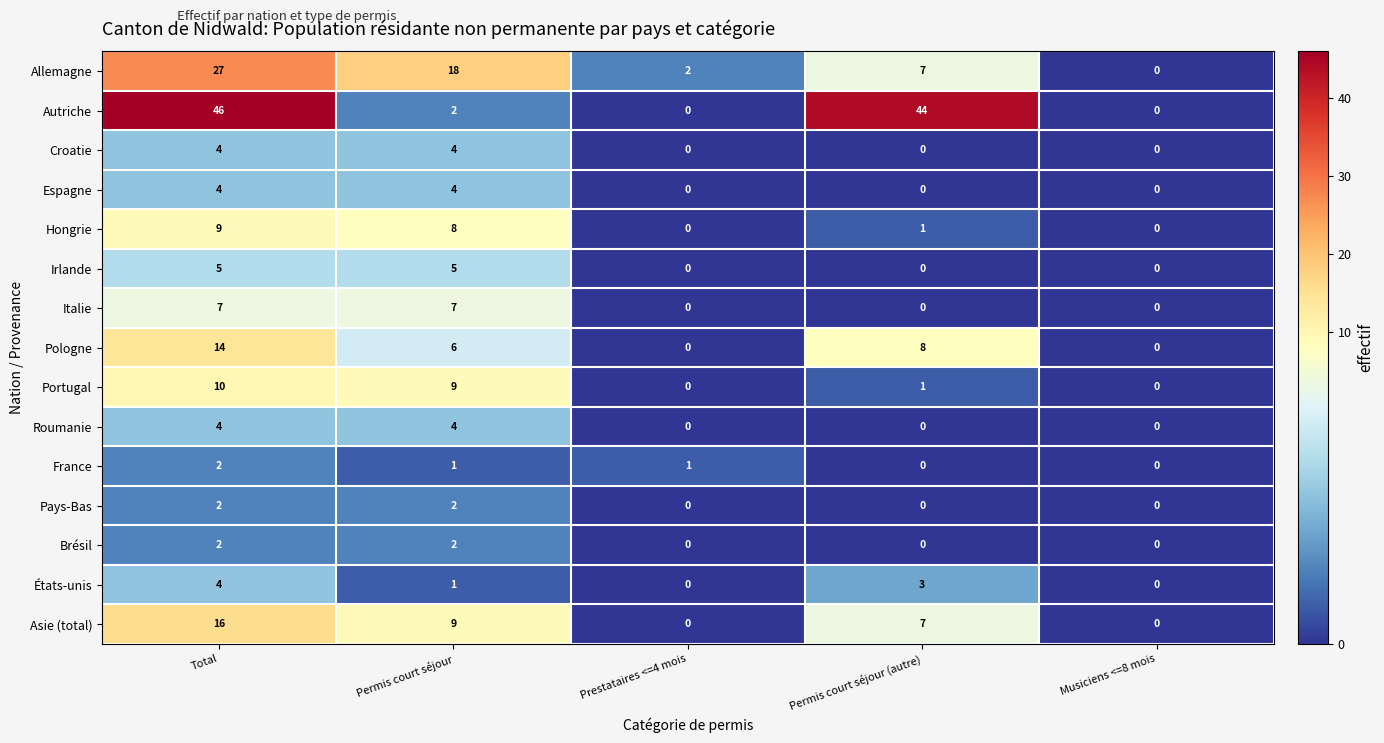

How many distinct data groups are displayed?

15